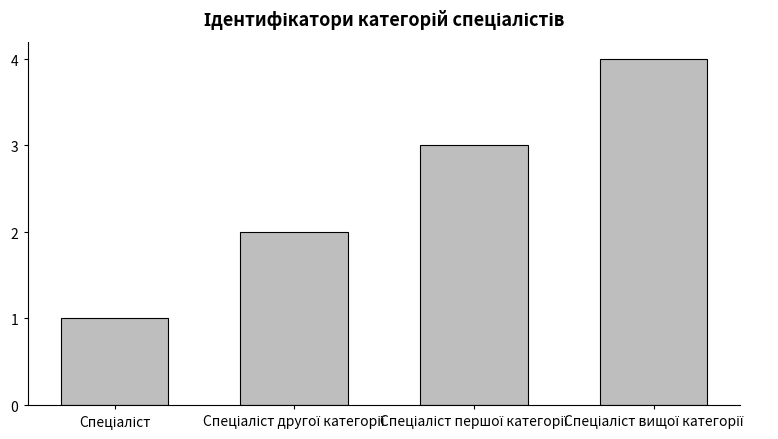

Does the chart contain any negative values?

No